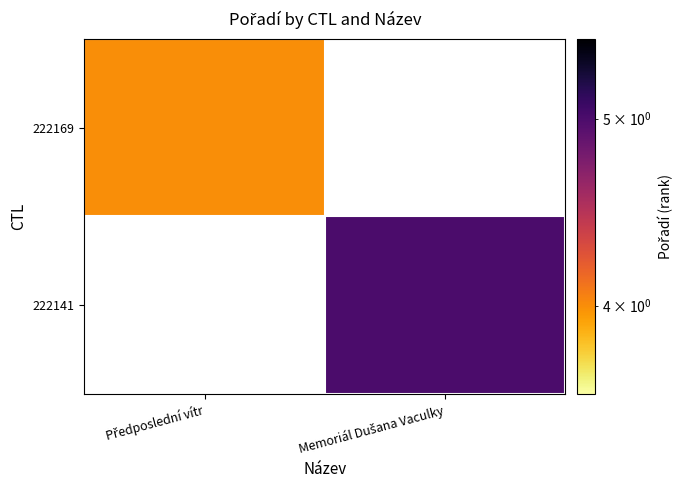

At how many categories does at least one series exceed 4?

1